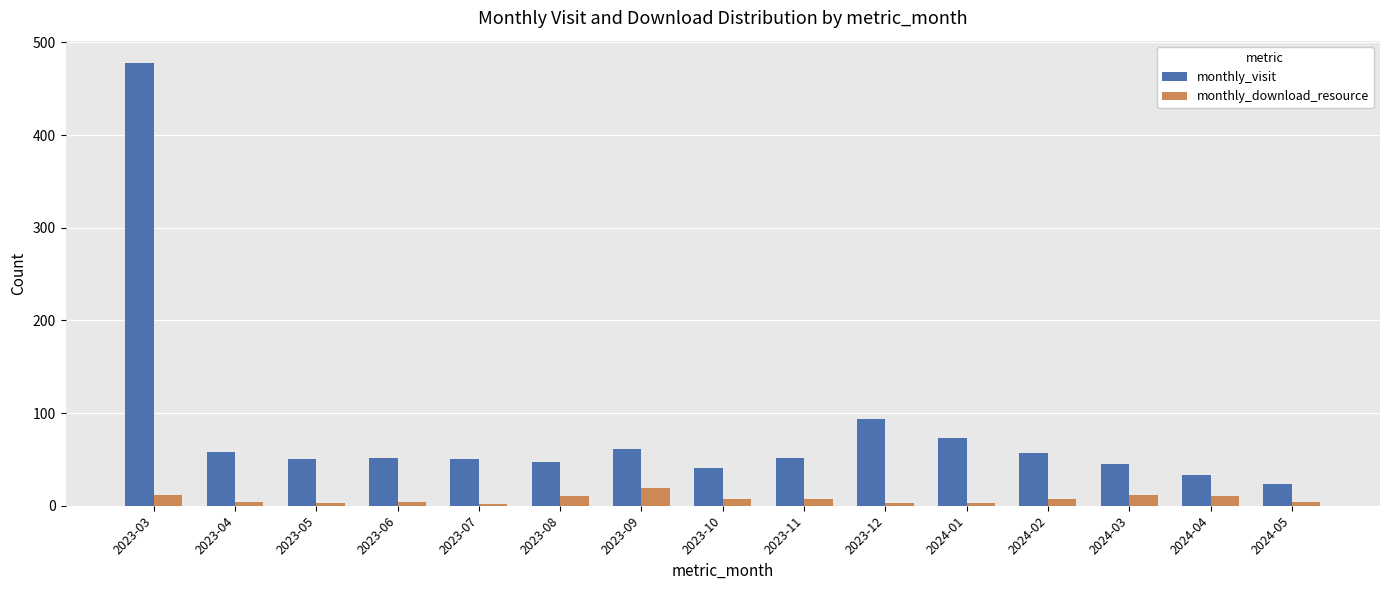

What is the label of the 2nd bar from the right?

2024-04